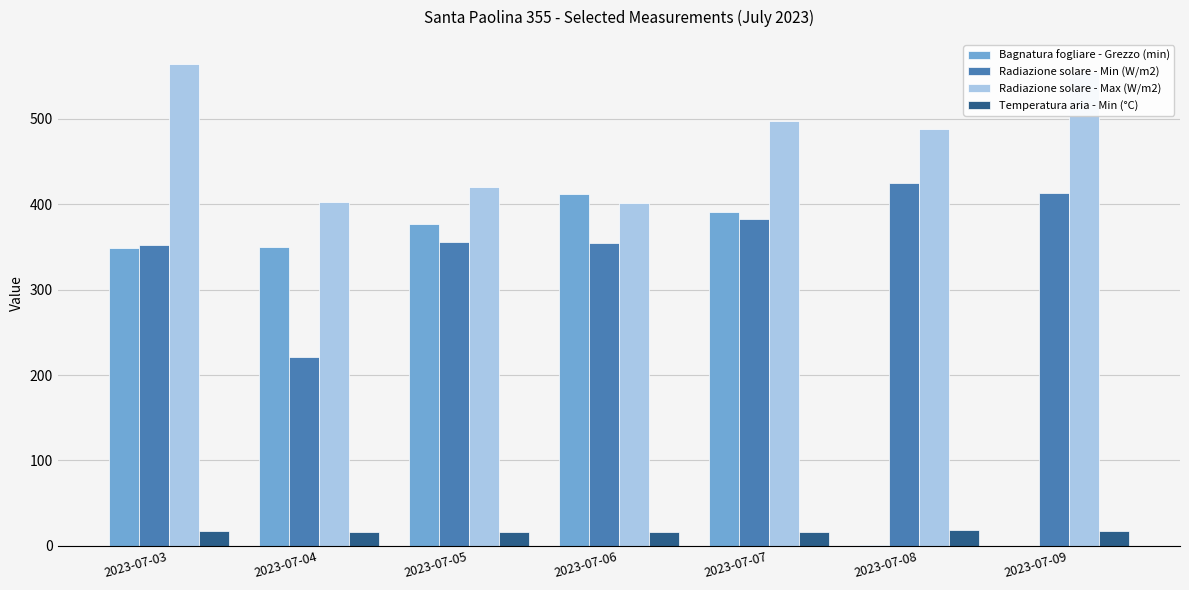

True or false: Radiazione solare - Max (W/m2) has a value of 555.2 at 2023-07-09.

True